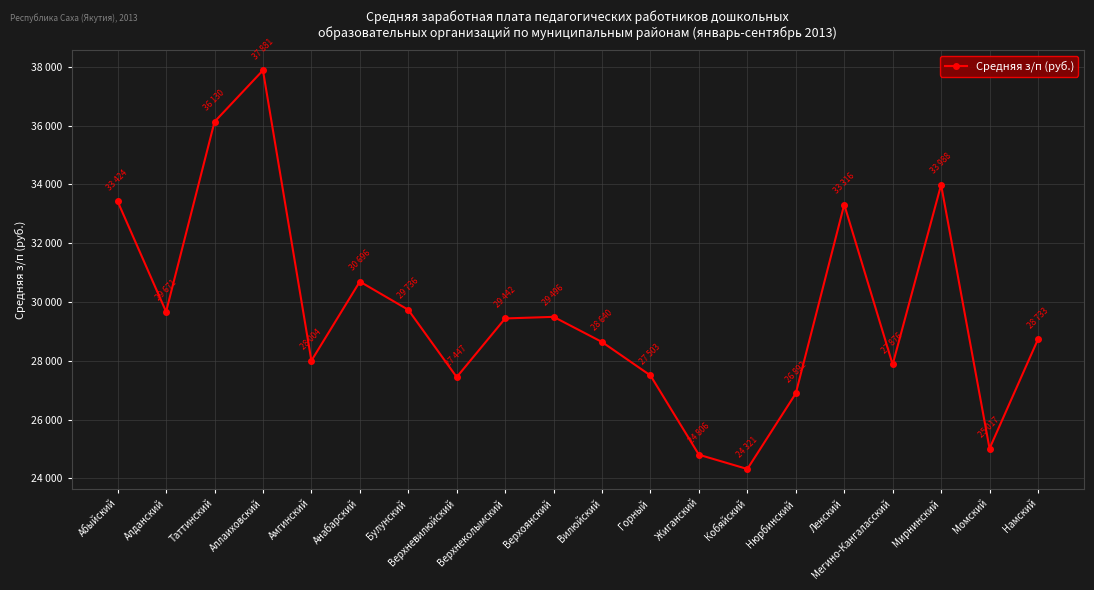

Which label corresponds to the smallest value in the chart?

Кобяйский